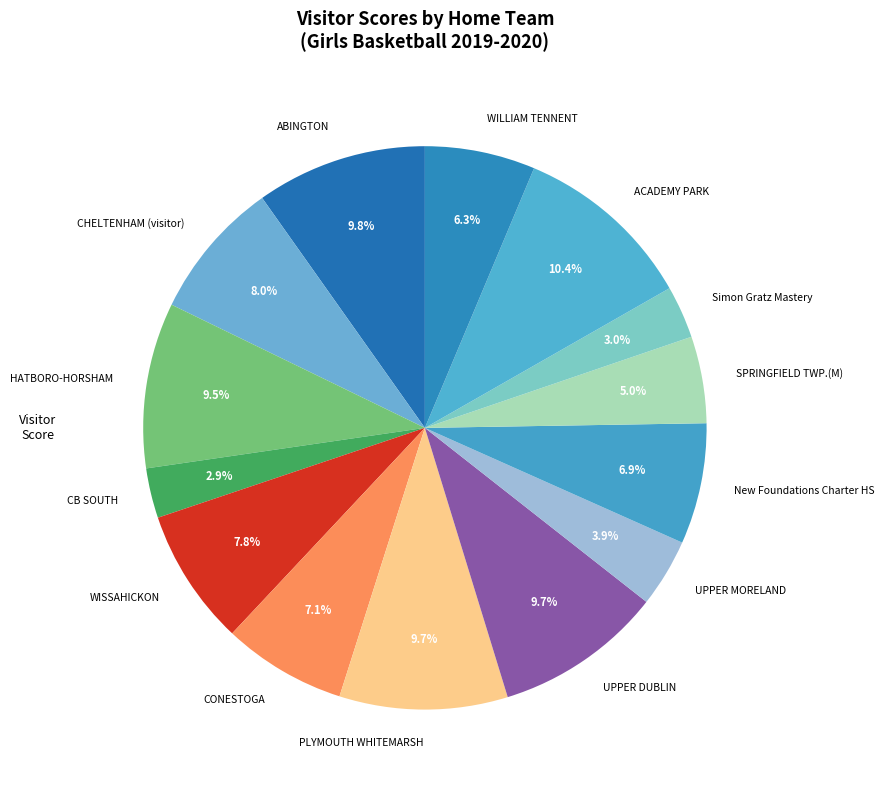

Which slice is the largest?

ACADEMY PARK